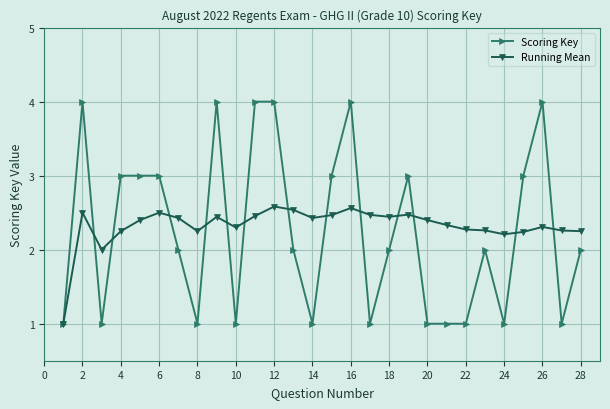

How many data points does each series have?

28